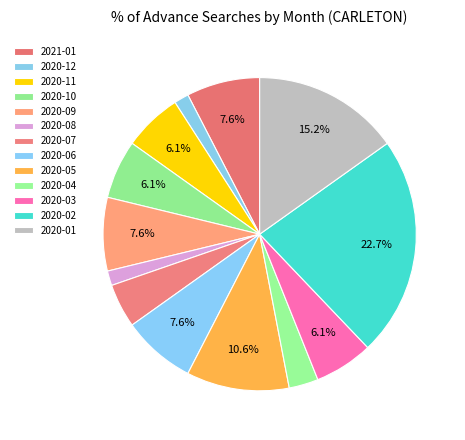

To the nearest percent, what portion does 2020-05 represent?

11%